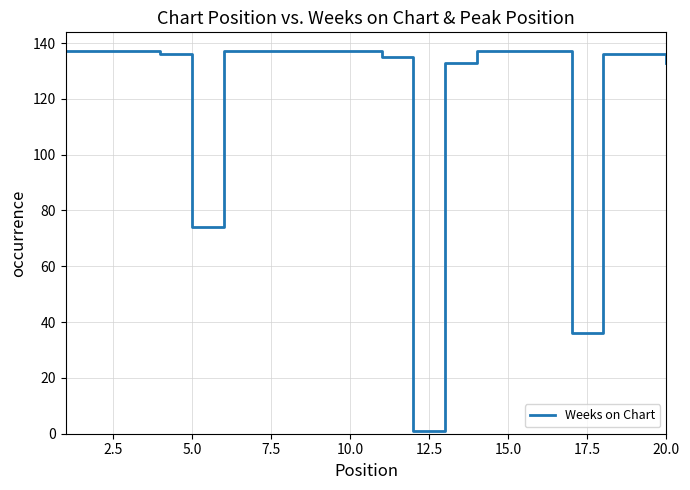

What is the maximum value shown in the chart?

137